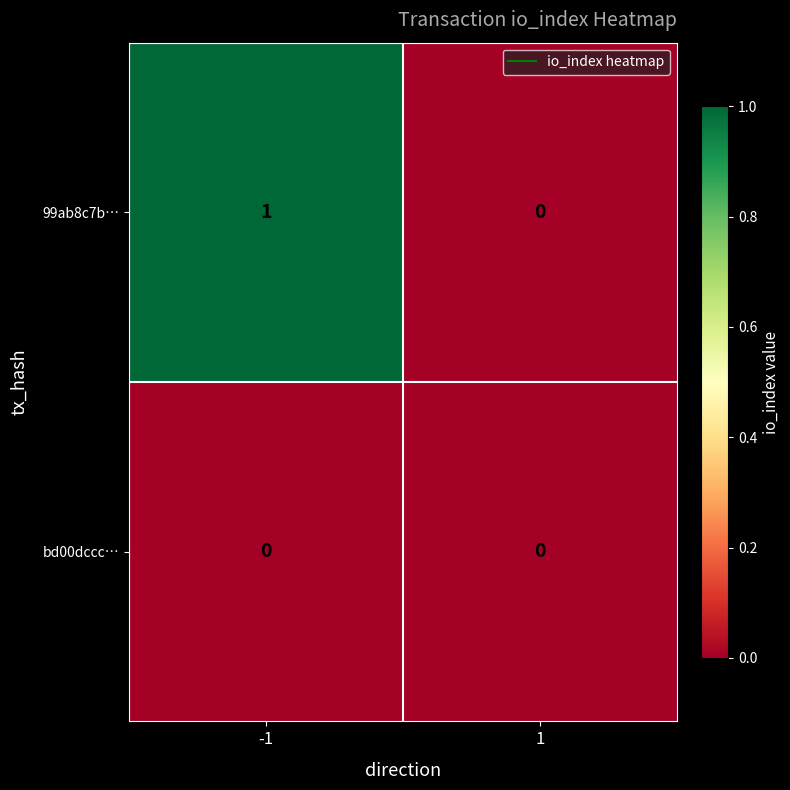

Which series has the widest spread of values?

99ab8c7b…